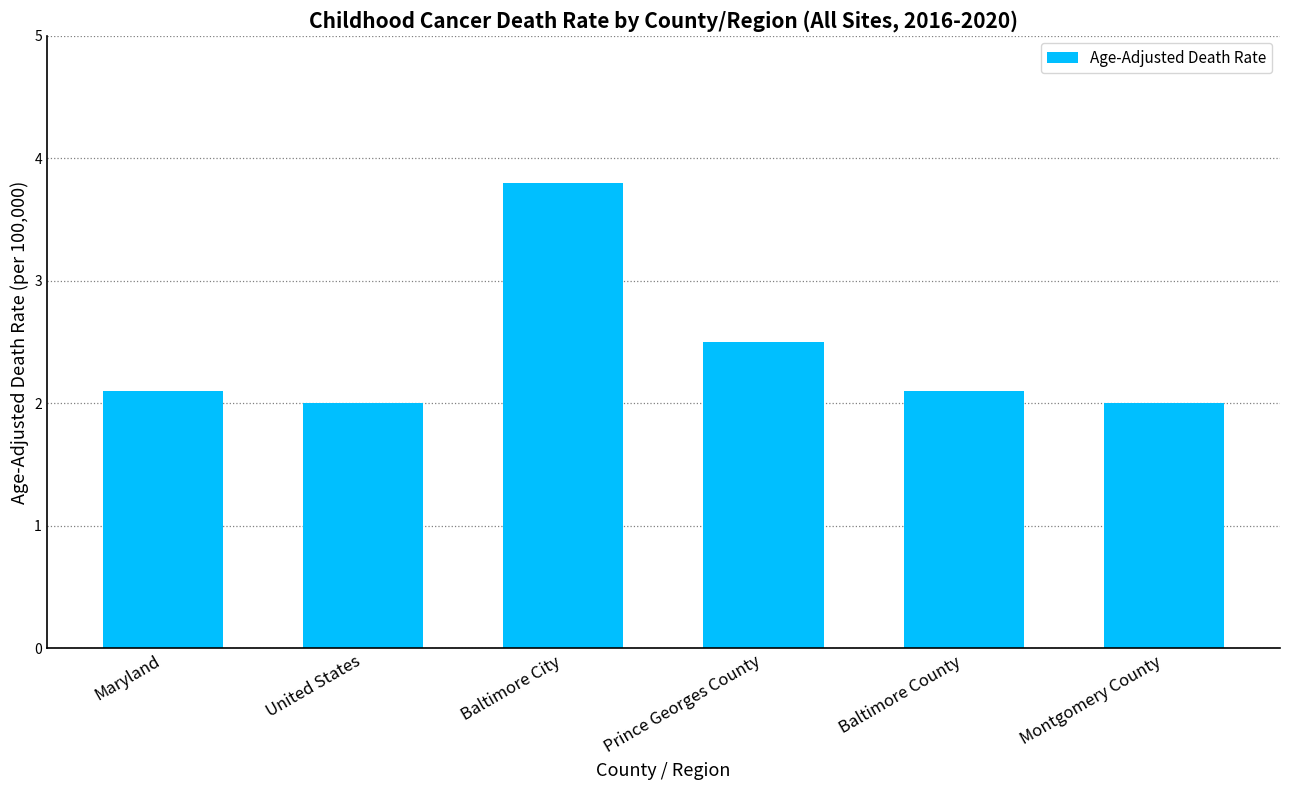

How many series are shown in this chart?

1